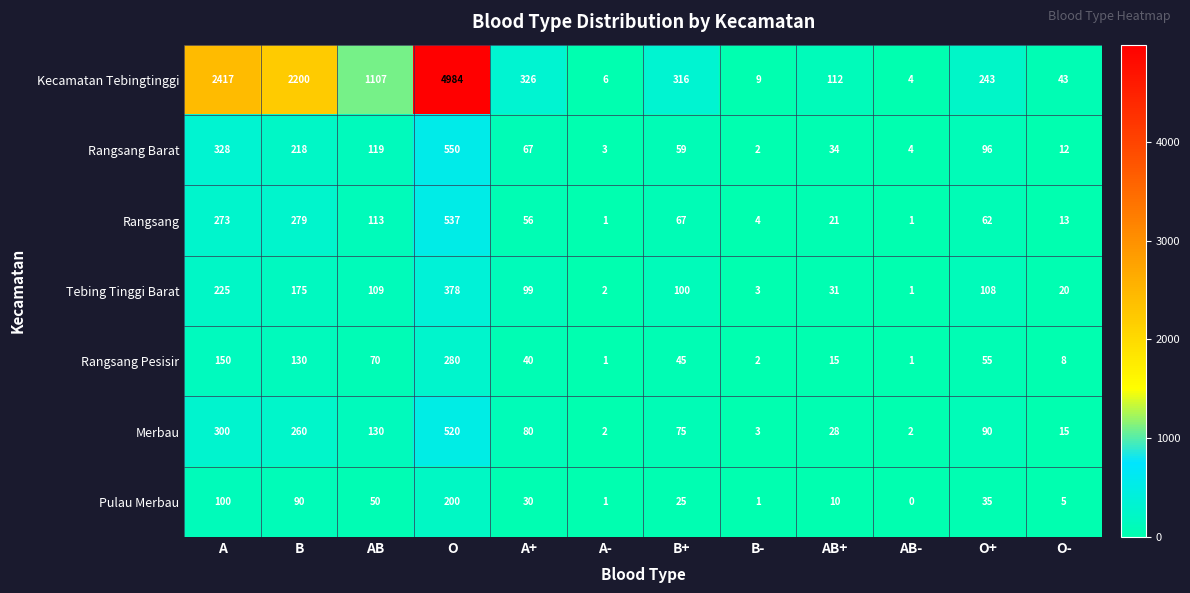

How many data points in Rangsang Barat are less than 67?

6